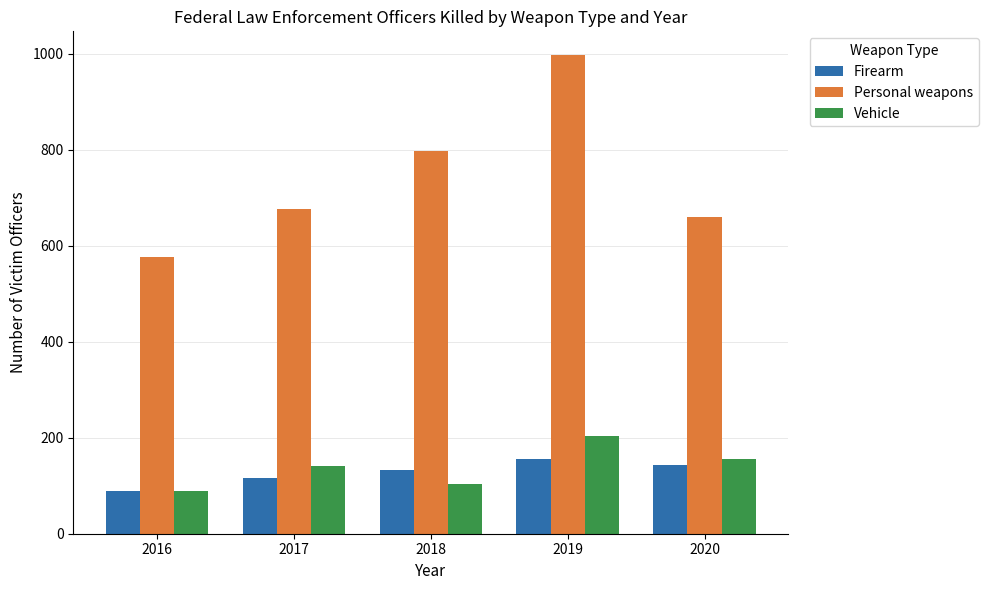

At which category is the sum across all series the highest?

2019